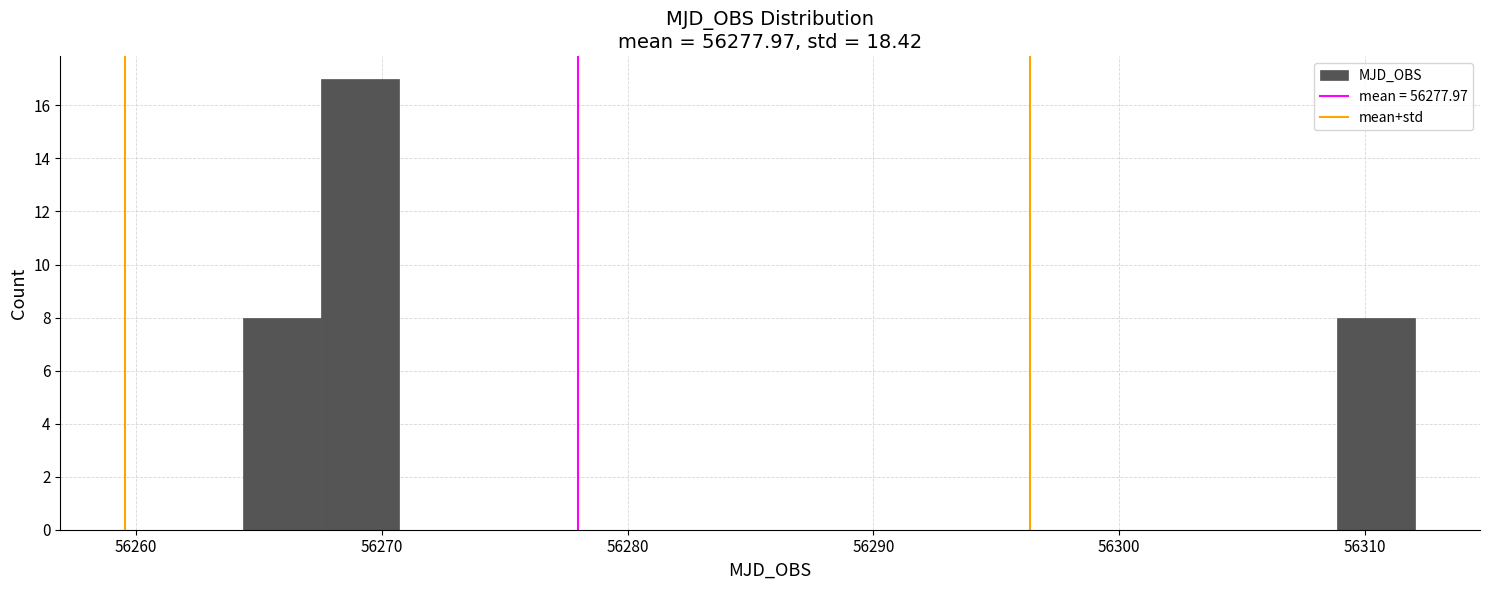

Around what value on the x-axis is the tallest bar? Give the approximate position of its centre, as read against the axis.

56269